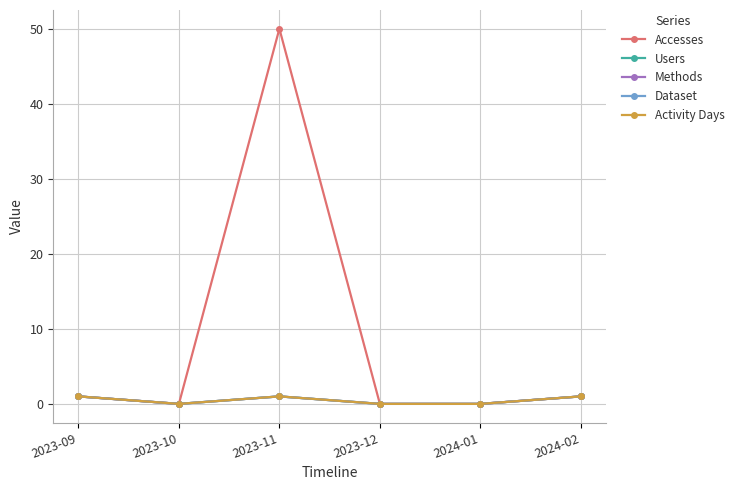

Rank the series at 2023-10 from lowest to highest value.

Accesses, Users, Methods, Dataset, Activity Days